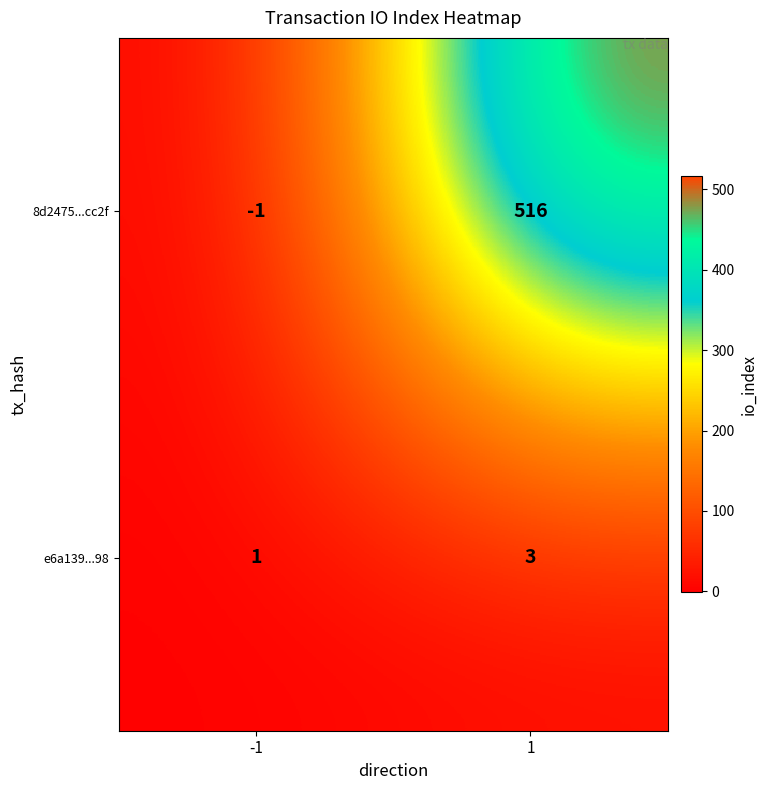

Which series has the widest spread of values?

8d2475...cc2f